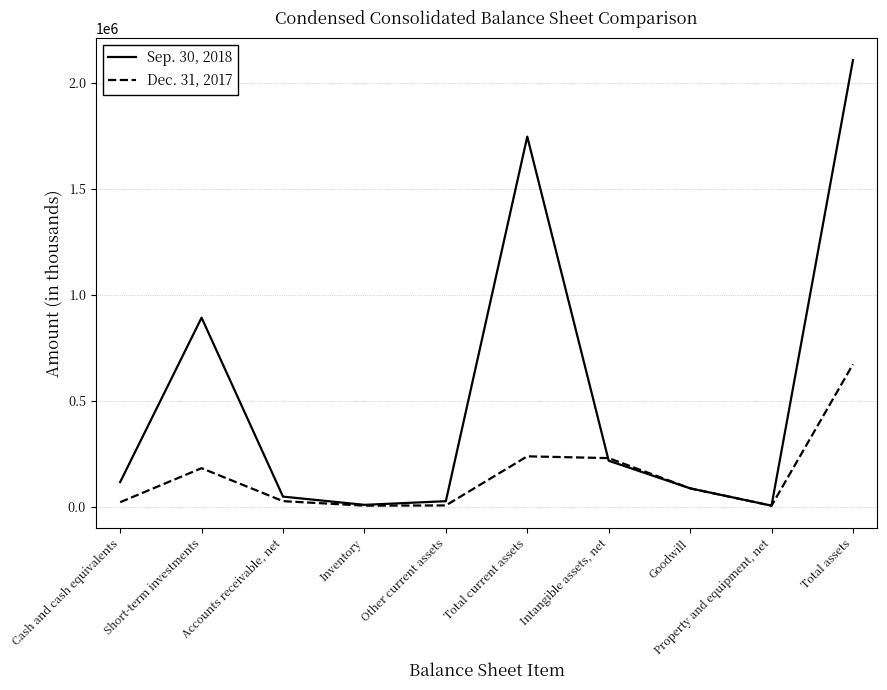

How many interior local peaks does the Dec. 31, 2017 series have?

2